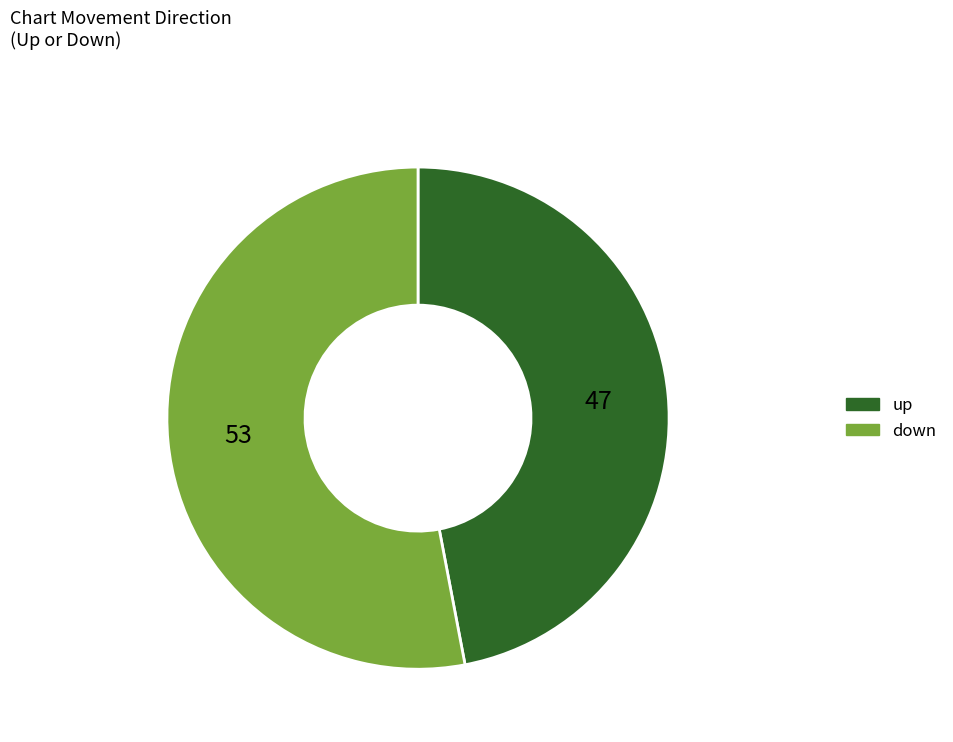

What is the smallest slice in the pie chart?

up